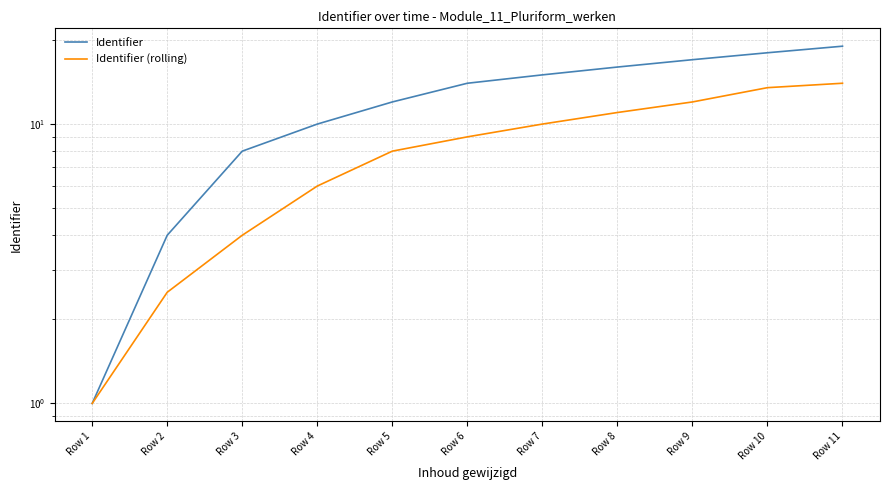

At how many categories does at least one series exceed 14?

5